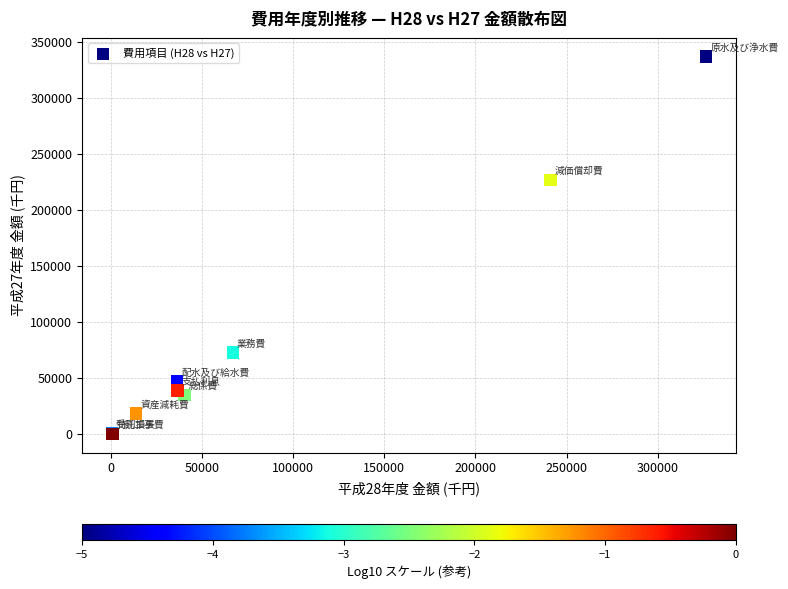

What Y value in the scatter plot is closest to 168669?

226871